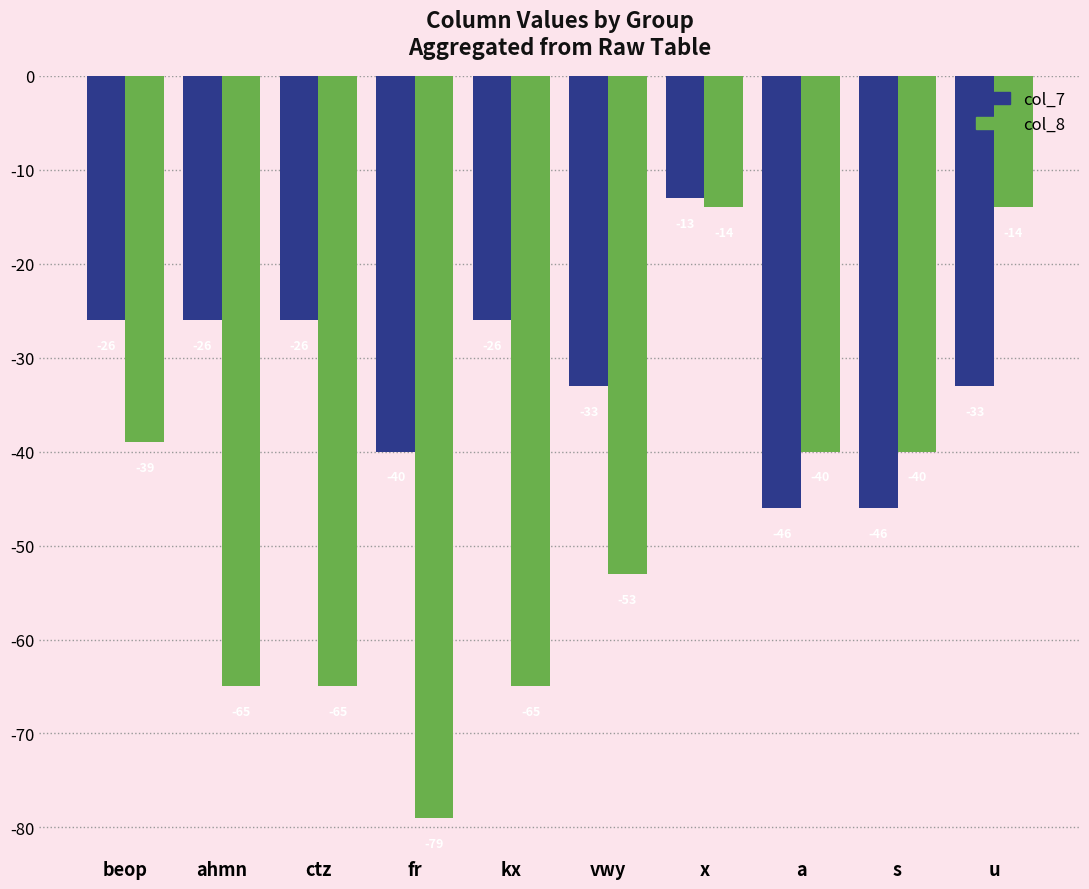

What is the difference between the col_7 values at a and u?

13